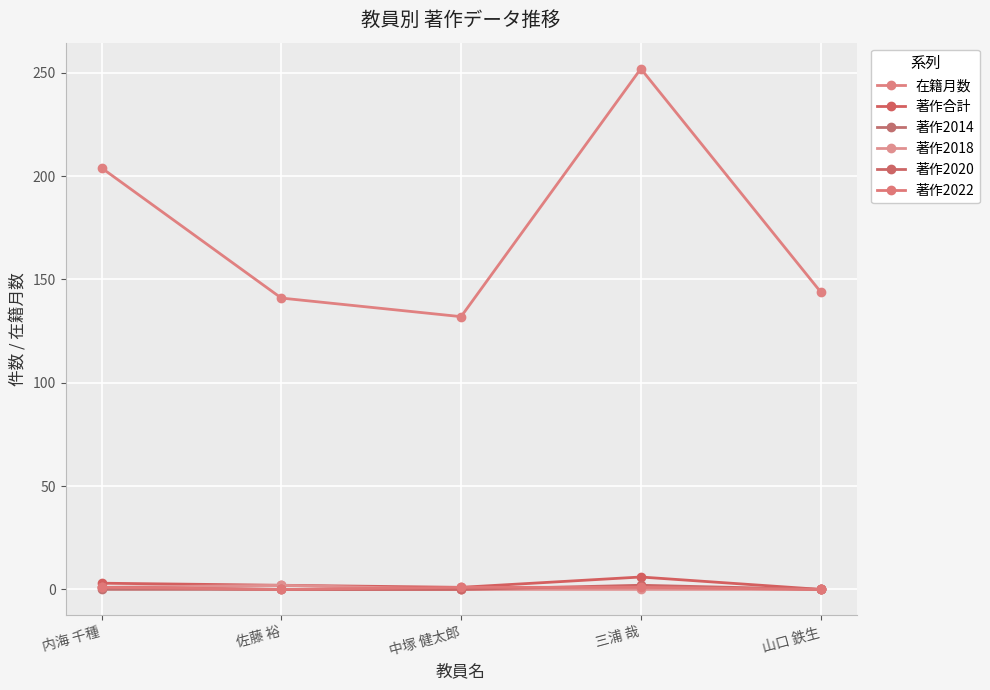

The value of 在籍月数 at 佐藤 裕 is 192. True or false?

False